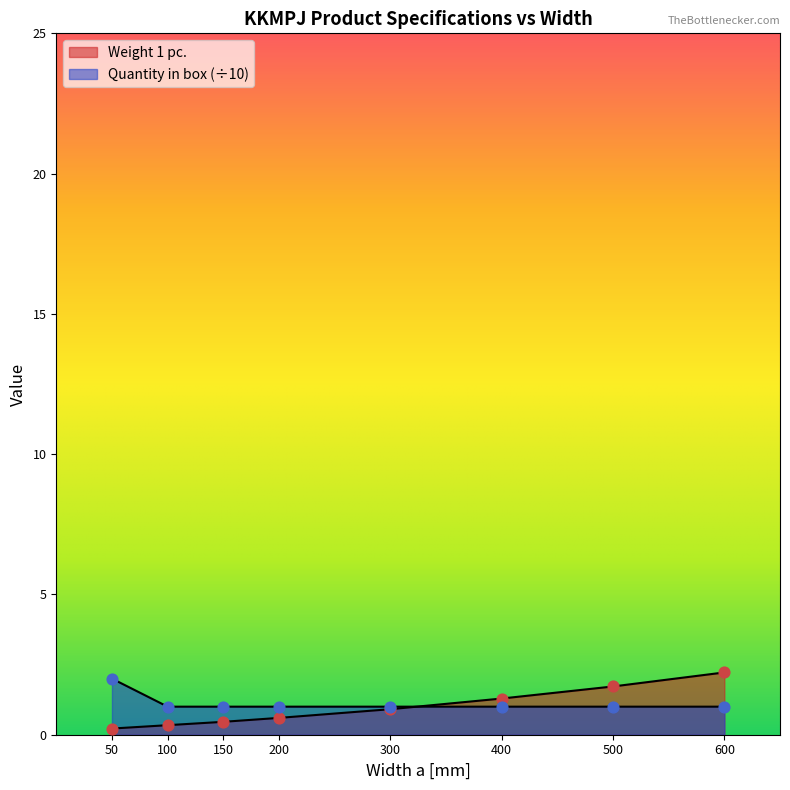

Which series has the largest total across all categories?

Quantity in box